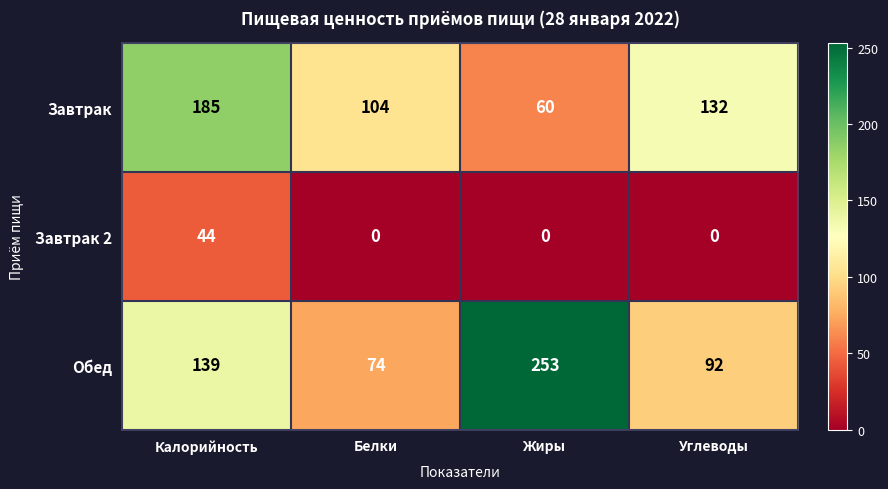

What is the greatest value displayed?

253